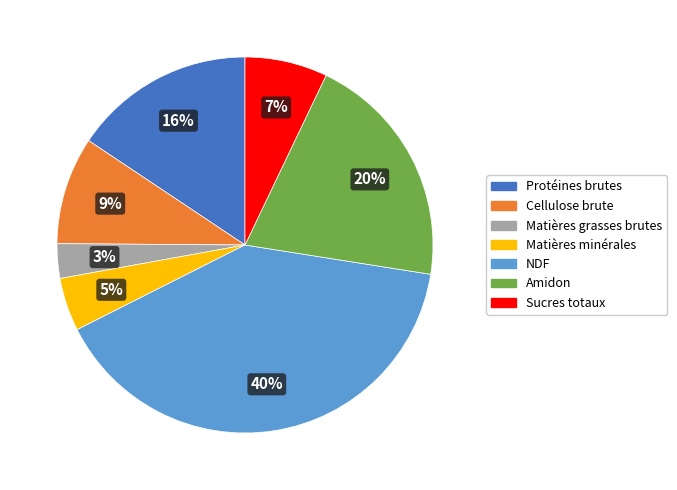

What is the smallest slice in the pie chart?

Matières grasses brutes